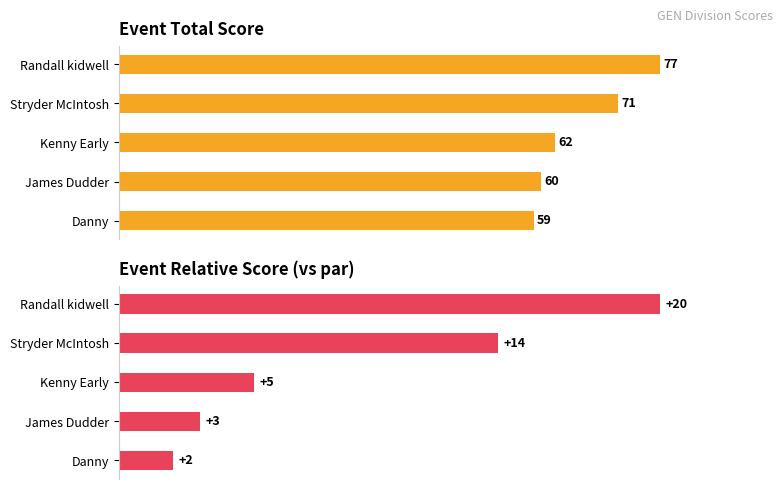

At how many categories does at least one series exceed 47?

5